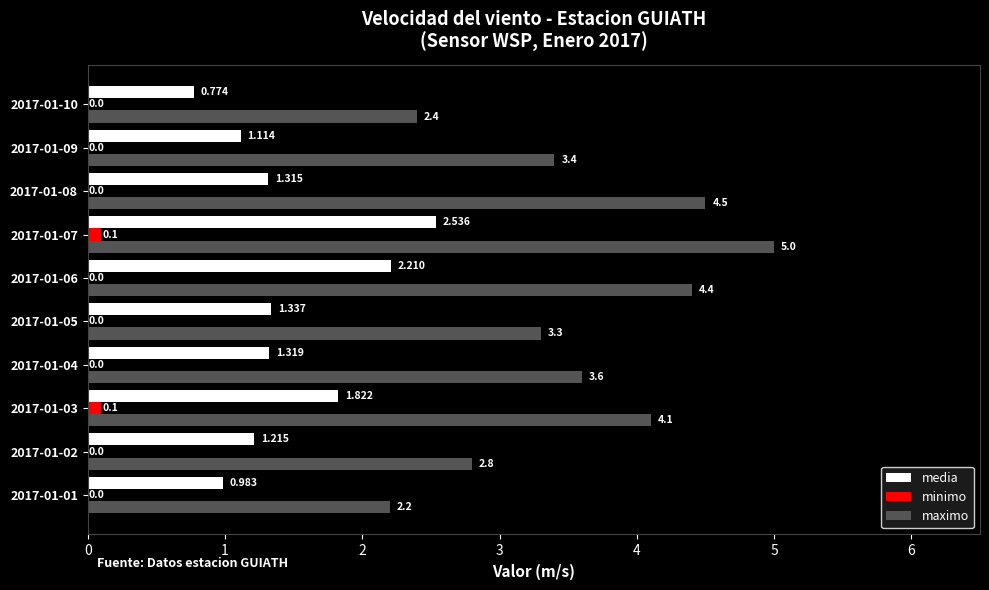

Which series changed the most between 2017-01-04 and 2017-01-05?

maximo